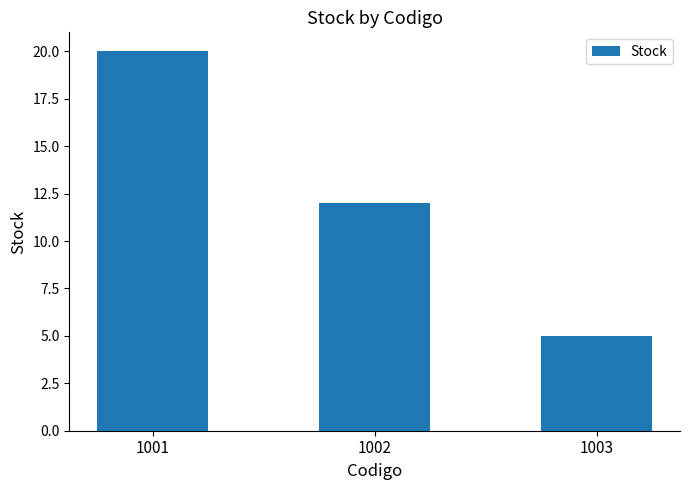

Is it true that the value at 1002 is 4?

False